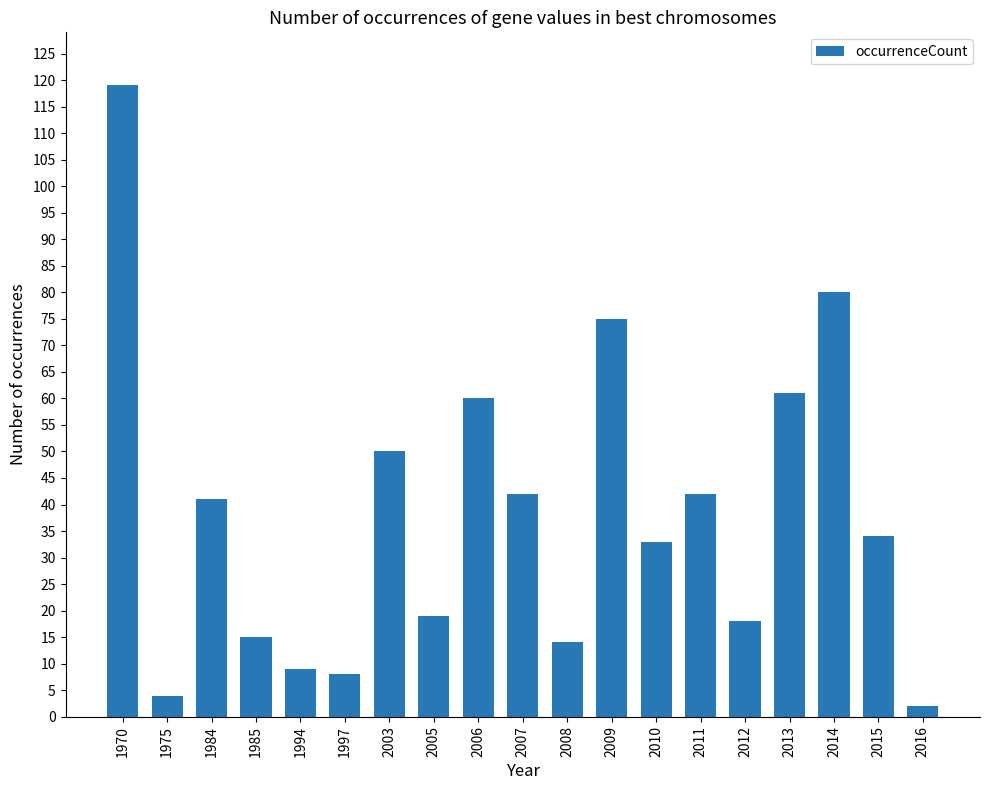

At which category does the chart reach its minimum across all series?

2016